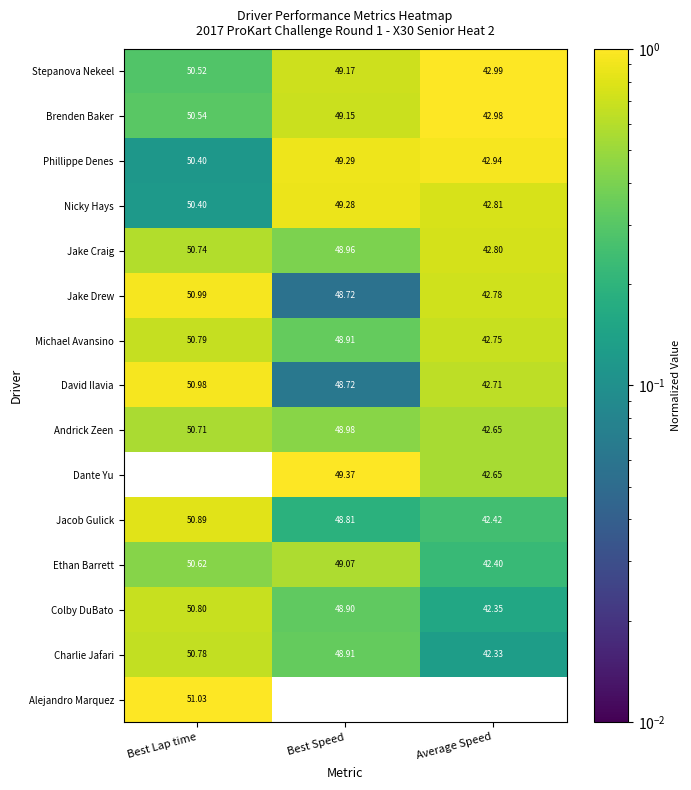

Is the value of David Ilavia at Best Speed greater than the value of Phillippe Denes at Average Speed?

Yes